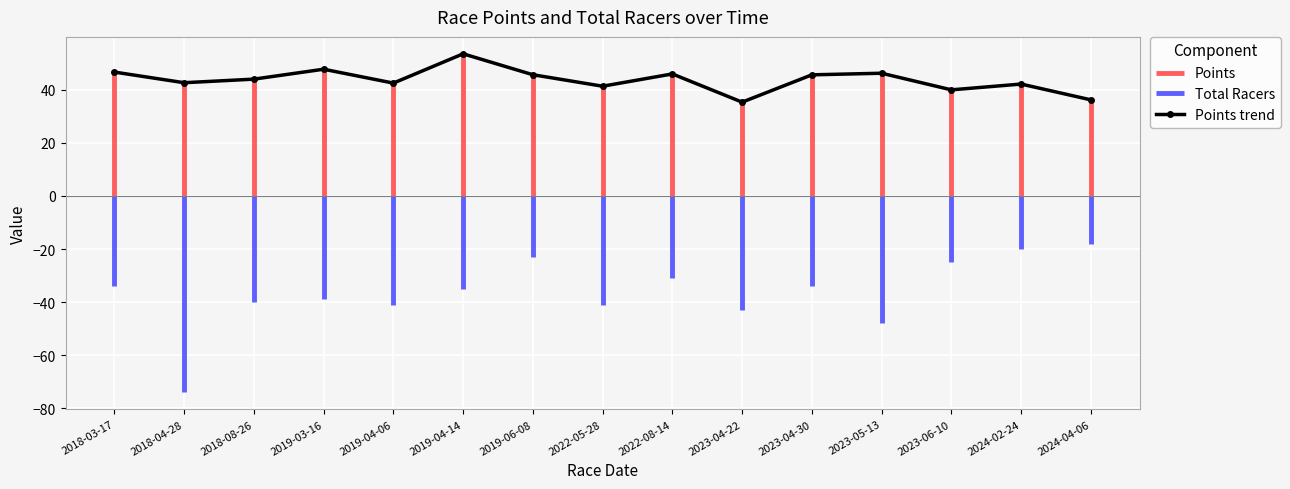

Which has a higher value, 2024-04-06 or 2018-08-26?

2018-08-26